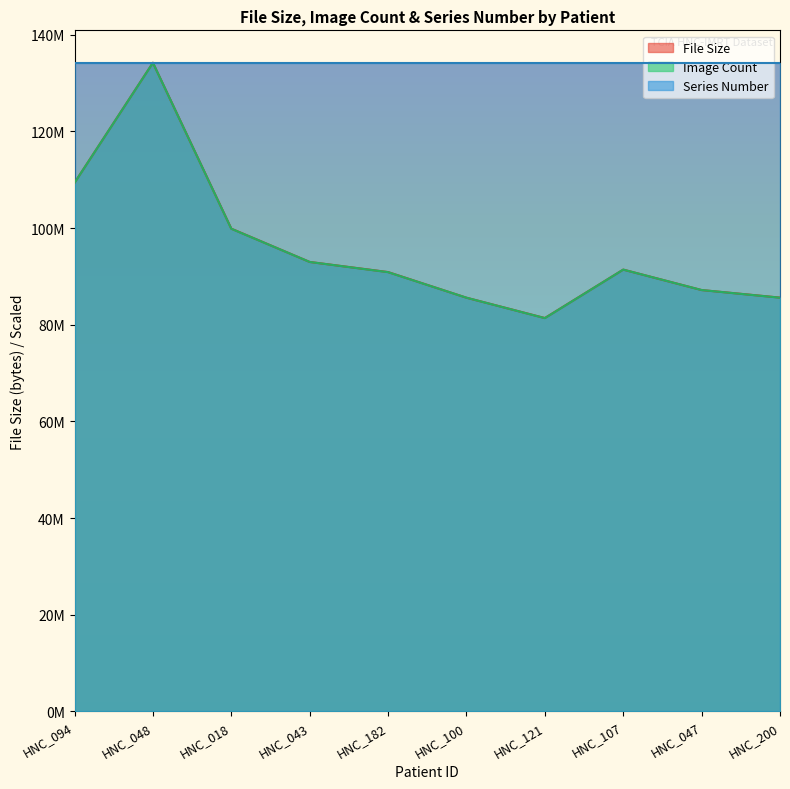

The value of Image Count at HNC_182 is 90883185.6. True or false?

True